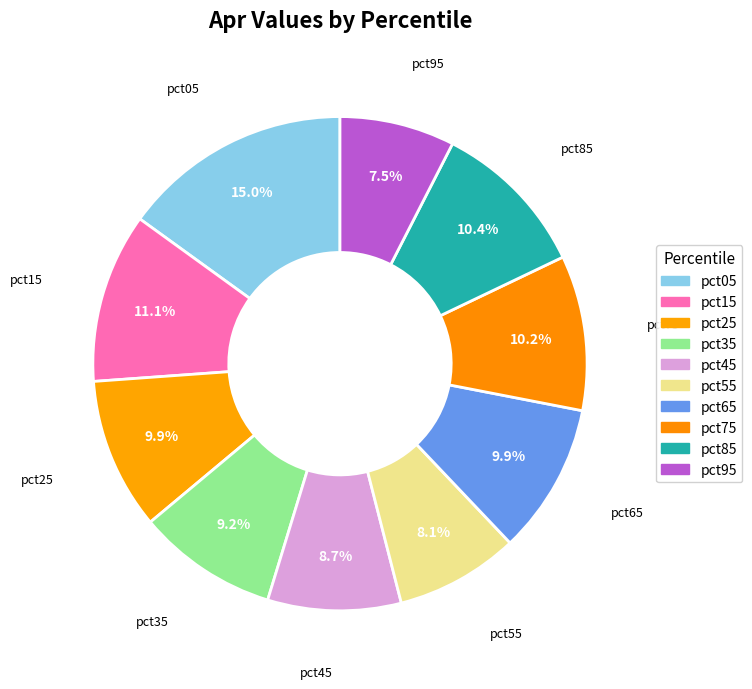

Which has a higher value, pct55 or pct75?

pct75